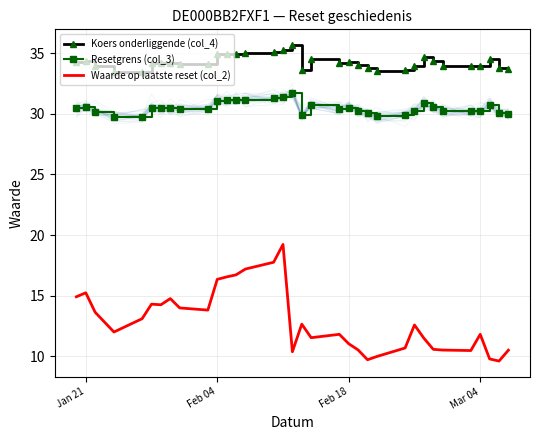

What is the sum of all Waarde op laatste reset (col_2) values?

439.1